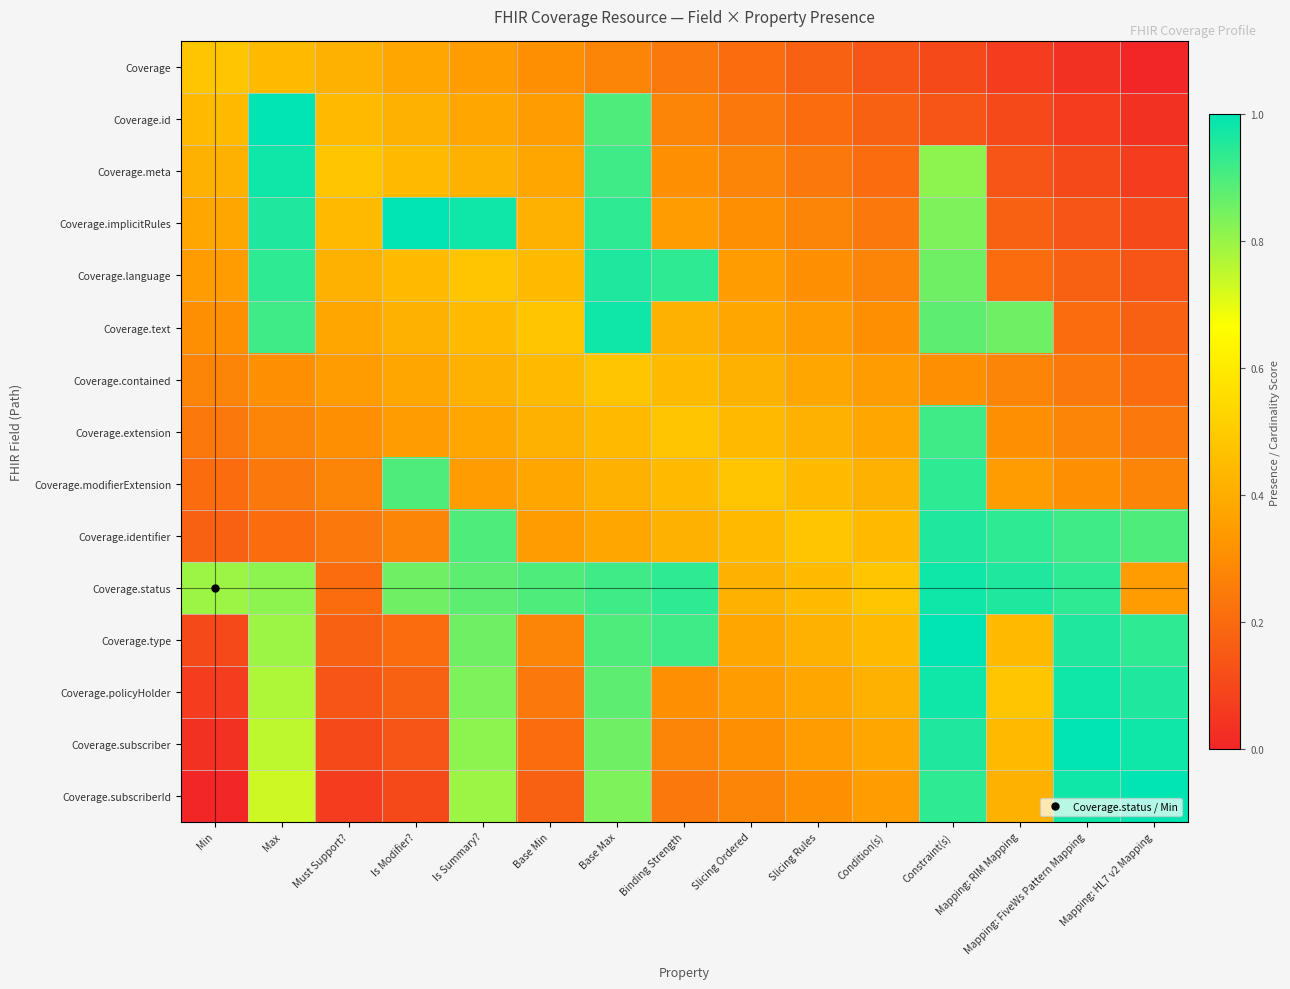

Reading left to right, extract all data points from this chart.

Coverage: Min=0.5	Max=0.4	Must Support?=0.4	Is Modifier?=0.4	Is Summary?=0.3	Base Min=0.3	Base Max=0.3	Binding Strength=0.2	Slicing Ordered=0.2	Slicing Rules=0.2	Condition(s)=0.1	Constraint(s)=0.1	Mapping: RIM Mapping=0.1	Mapping: FiveWs Pattern Mapping=0.0	Mapping: HL7 v2 Mapping=0.0
Coverage.id: Min=0.4	Max=1.0	Must Support?=0.4	Is Modifier?=0.4	Is Summary?=0.4	Base Min=0.3	Base Max=0.9	Binding Strength=0.3	Slicing Ordered=0.2	Slicing Rules=0.2	Condition(s)=0.2	Constraint(s)=0.1	Mapping: RIM Mapping=0.1	Mapping: FiveWs Pattern Mapping=0.1	Mapping: HL7 v2 Mapping=0.0
Coverage.meta: Min=0.4	Max=1.0	Must Support?=0.5	Is Modifier?=0.4	Is Summary?=0.4	Base Min=0.4	Base Max=0.9	Binding Strength=0.3	Slicing Ordered=0.3	Slicing Rules=0.2	Condition(s)=0.2	Constraint(s)=0.8	Mapping: RIM Mapping=0.1	Mapping: FiveWs Pattern Mapping=0.1	Mapping: HL7 v2 Mapping=0.1
Coverage.implicitRules: Min=0.4	Max=1.0	Must Support?=0.4	Is Modifier?=1.0	Is Summary?=1.0	Base Min=0.4	Base Max=0.9	Binding Strength=0.3	Slicing Ordered=0.3	Slicing Rules=0.3	Condition(s)=0.2	Constraint(s)=0.8	Mapping: RIM Mapping=0.2	Mapping: FiveWs Pattern Mapping=0.1	Mapping: HL7 v2 Mapping=0.1
Coverage.language: Min=0.3	Max=0.9	Must Support?=0.4	Is Modifier?=0.4	Is Summary?=0.5	Base Min=0.4	Base Max=1.0	Binding Strength=0.9	Slicing Ordered=0.3	Slicing Rules=0.3	Condition(s)=0.3	Constraint(s)=0.9	Mapping: RIM Mapping=0.2	Mapping: FiveWs Pattern Mapping=0.2	Mapping: HL7 v2 Mapping=0.1
Coverage.text: Min=0.3	Max=0.9	Must Support?=0.4	Is Modifier?=0.4	Is Summary?=0.4	Base Min=0.5	Base Max=1.0	Binding Strength=0.4	Slicing Ordered=0.4	Slicing Rules=0.3	Condition(s)=0.3	Constraint(s)=0.9	Mapping: RIM Mapping=0.9	Mapping: FiveWs Pattern Mapping=0.2	Mapping: HL7 v2 Mapping=0.2
Coverage.contained: Min=0.3	Max=0.3	Must Support?=0.3	Is Modifier?=0.4	Is Summary?=0.4	Base Min=0.4	Base Max=0.5	Binding Strength=0.4	Slicing Ordered=0.4	Slicing Rules=0.4	Condition(s)=0.3	Constraint(s)=0.3	Mapping: RIM Mapping=0.3	Mapping: FiveWs Pattern Mapping=0.2	Mapping: HL7 v2 Mapping=0.2
Coverage.extension: Min=0.2	Max=0.3	Must Support?=0.3	Is Modifier?=0.3	Is Summary?=0.4	Base Min=0.4	Base Max=0.4	Binding Strength=0.5	Slicing Ordered=0.4	Slicing Rules=0.4	Condition(s)=0.4	Constraint(s)=0.9	Mapping: RIM Mapping=0.3	Mapping: FiveWs Pattern Mapping=0.3	Mapping: HL7 v2 Mapping=0.2
Coverage.modifierExtension: Min=0.2	Max=0.2	Must Support?=0.3	Is Modifier?=0.9	Is Summary?=0.3	Base Min=0.4	Base Max=0.4	Binding Strength=0.4	Slicing Ordered=0.5	Slicing Rules=0.4	Condition(s)=0.4	Constraint(s)=0.9	Mapping: RIM Mapping=0.3	Mapping: FiveWs Pattern Mapping=0.3	Mapping: HL7 v2 Mapping=0.3
Coverage.identifier: Min=0.2	Max=0.2	Must Support?=0.2	Is Modifier?=0.3	Is Summary?=0.9	Base Min=0.3	Base Max=0.4	Binding Strength=0.4	Slicing Ordered=0.4	Slicing Rules=0.5	Condition(s)=0.4	Constraint(s)=1.0	Mapping: RIM Mapping=0.9	Mapping: FiveWs Pattern Mapping=0.9	Mapping: HL7 v2 Mapping=0.9
Coverage.status: Min=0.8	Max=0.8	Must Support?=0.2	Is Modifier?=0.9	Is Summary?=0.9	Base Min=0.9	Base Max=0.9	Binding Strength=0.9	Slicing Ordered=0.4	Slicing Rules=0.4	Condition(s)=0.5	Constraint(s)=1.0	Mapping: RIM Mapping=1.0	Mapping: FiveWs Pattern Mapping=0.9	Mapping: HL7 v2 Mapping=0.3
Coverage.type: Min=0.1	Max=0.8	Must Support?=0.2	Is Modifier?=0.2	Is Summary?=0.9	Base Min=0.3	Base Max=0.9	Binding Strength=0.9	Slicing Ordered=0.4	Slicing Rules=0.4	Condition(s)=0.4	Constraint(s)=1.0	Mapping: RIM Mapping=0.4	Mapping: FiveWs Pattern Mapping=1.0	Mapping: HL7 v2 Mapping=0.9
Coverage.policyHolder: Min=0.1	Max=0.8	Must Support?=0.1	Is Modifier?=0.2	Is Summary?=0.8	Base Min=0.2	Base Max=0.9	Binding Strength=0.3	Slicing Ordered=0.3	Slicing Rules=0.4	Condition(s)=0.4	Constraint(s)=1.0	Mapping: RIM Mapping=0.5	Mapping: FiveWs Pattern Mapping=1.0	Mapping: HL7 v2 Mapping=1.0
Coverage.subscriber: Min=0.0	Max=0.8	Must Support?=0.1	Is Modifier?=0.1	Is Summary?=0.8	Base Min=0.2	Base Max=0.9	Binding Strength=0.3	Slicing Ordered=0.3	Slicing Rules=0.3	Condition(s)=0.4	Constraint(s)=1.0	Mapping: RIM Mapping=0.4	Mapping: FiveWs Pattern Mapping=1.0	Mapping: HL7 v2 Mapping=1.0
Coverage.subscriberId: Min=0.0	Max=0.7	Must Support?=0.1	Is Modifier?=0.1	Is Summary?=0.8	Base Min=0.2	Base Max=0.8	Binding Strength=0.2	Slicing Ordered=0.3	Slicing Rules=0.3	Condition(s)=0.3	Constraint(s)=0.9	Mapping: RIM Mapping=0.4	Mapping: FiveWs Pattern Mapping=1.0	Mapping: HL7 v2 Mapping=1.0